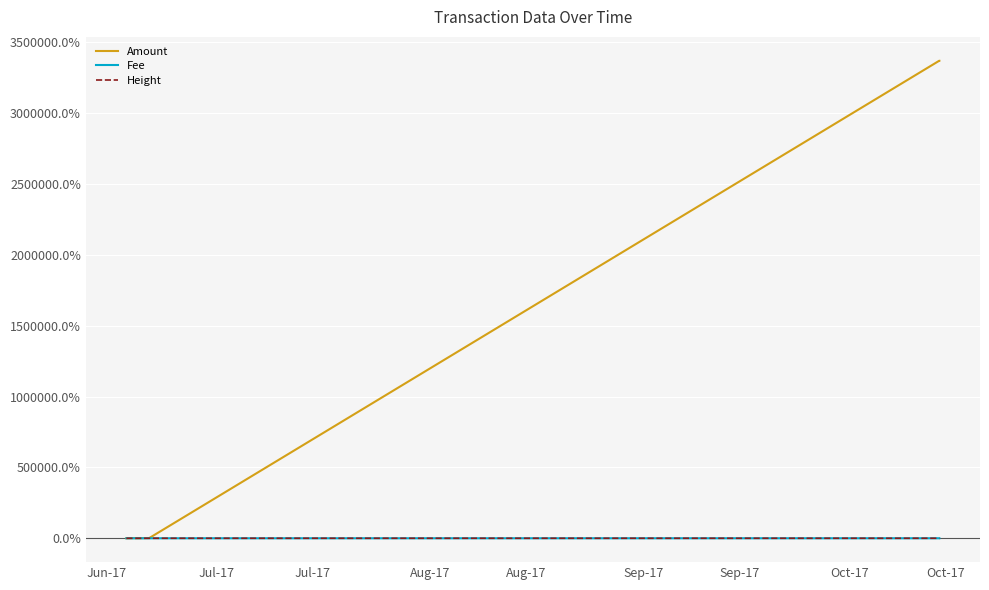

How many lines are shown in the chart?

3